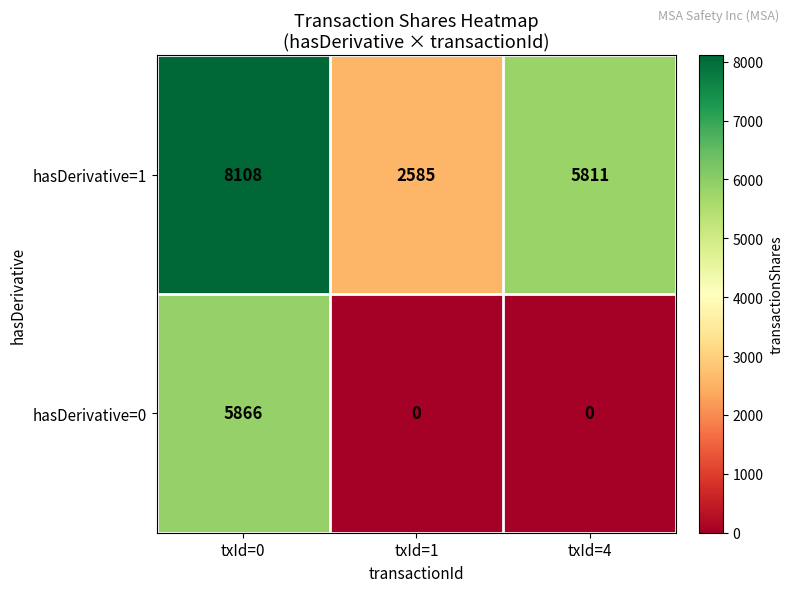

At which category does the chart reach its peak across all series?

txId=0